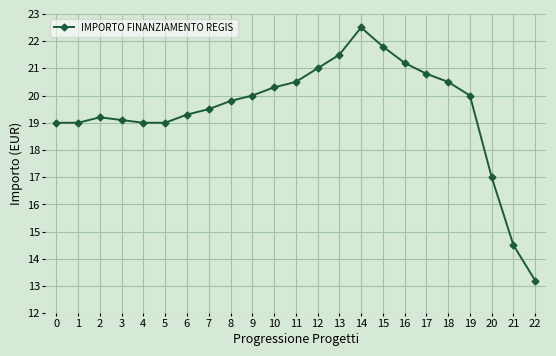

How many distinct data groups are displayed?

1